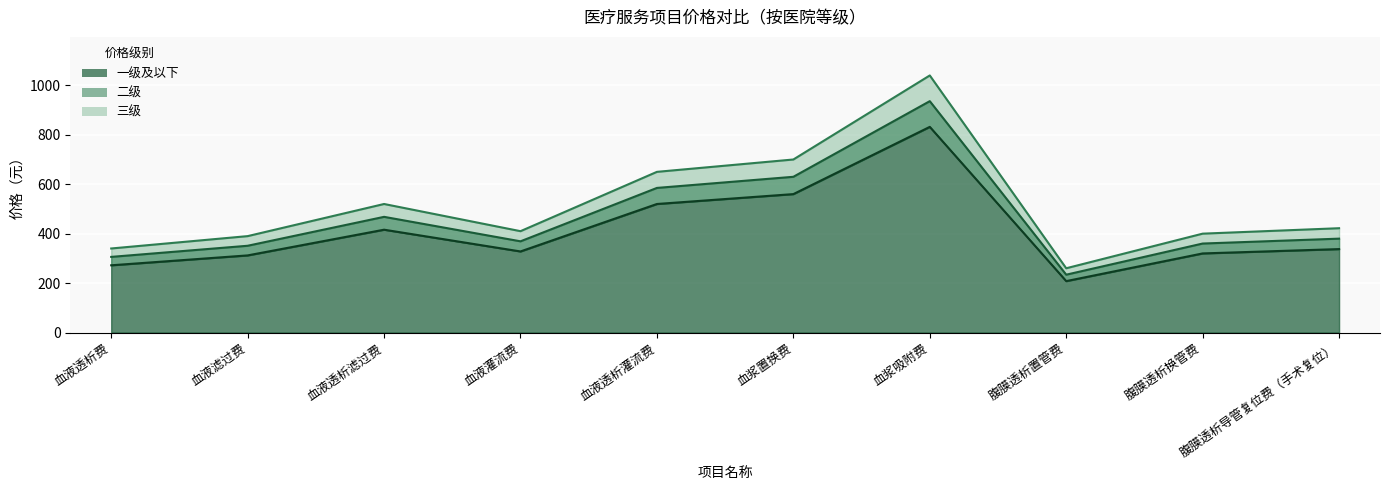

At 血液滤过费, list the series in order from largest to smallest.

一级及以下, 二级, 三级